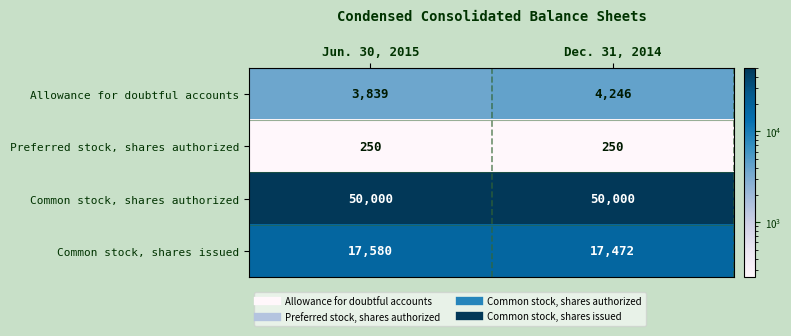

Where is Allowance for doubtful accounts nearest to the value 4042?

Jun. 30, 2015